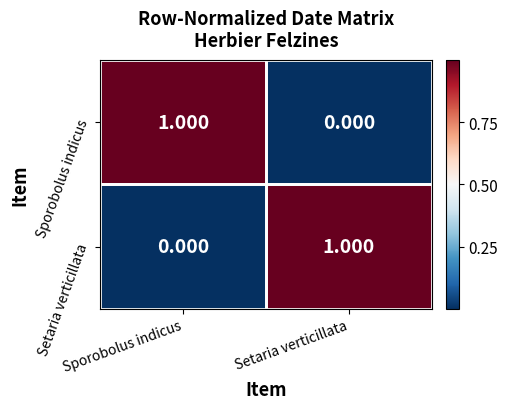

At Setaria verticillata, list the series in order from smallest to largest.

Sporobolus indicus, Setaria verticillata